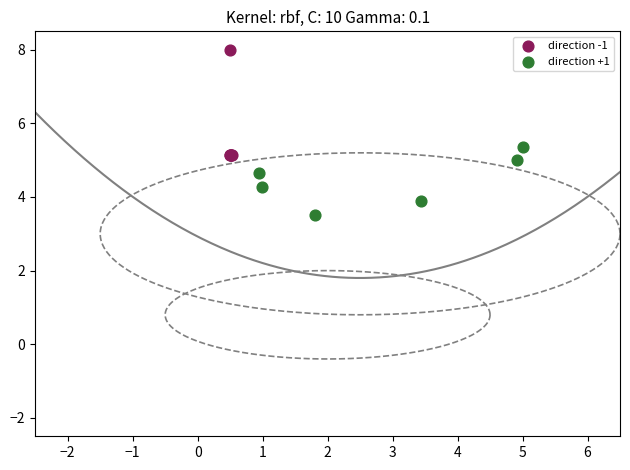

Which series reaches the maximum Y coordinate?

direction -1